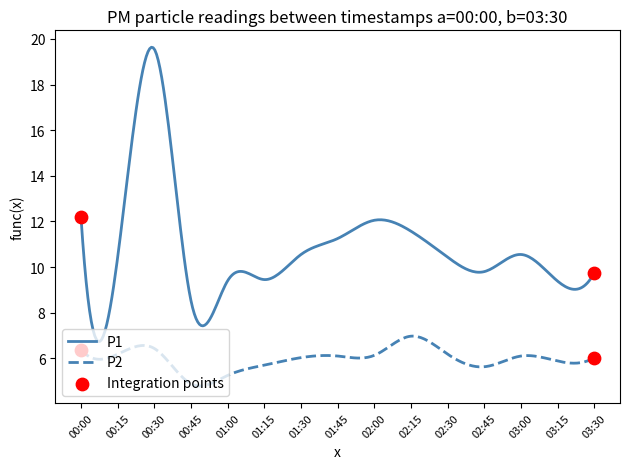

Which series has the largest total across all categories?

P1